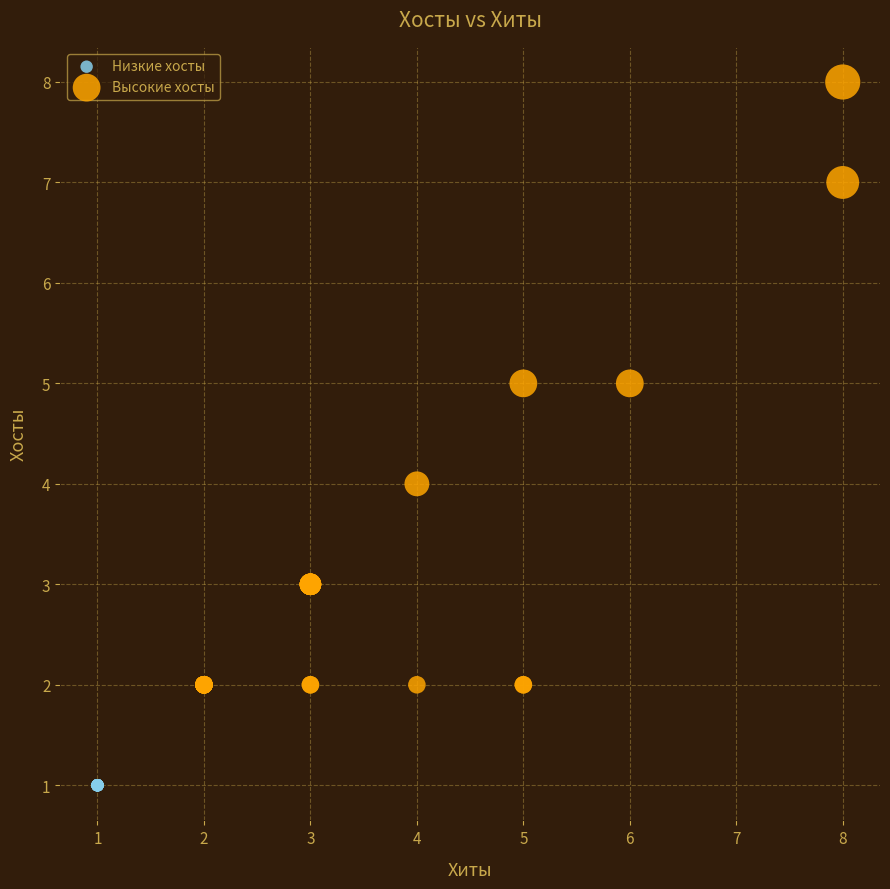

Which series contains the lowest Y value?

Низкие хосты